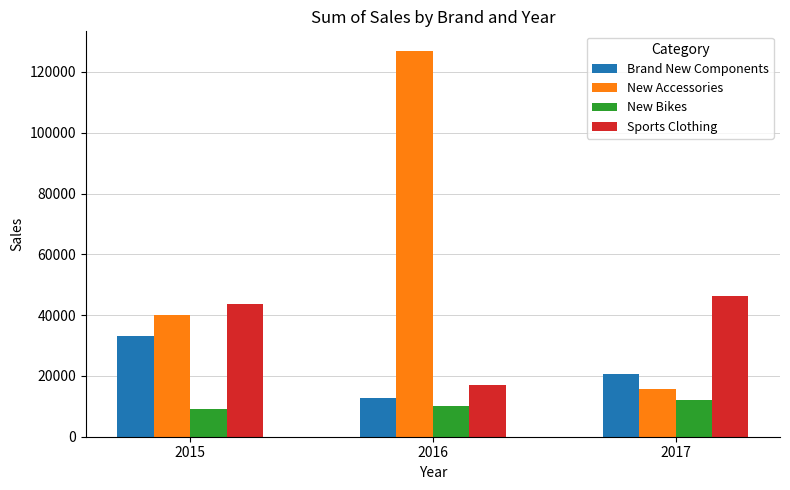

What is the difference between the maximum and minimum values in the New Bikes series?

2900